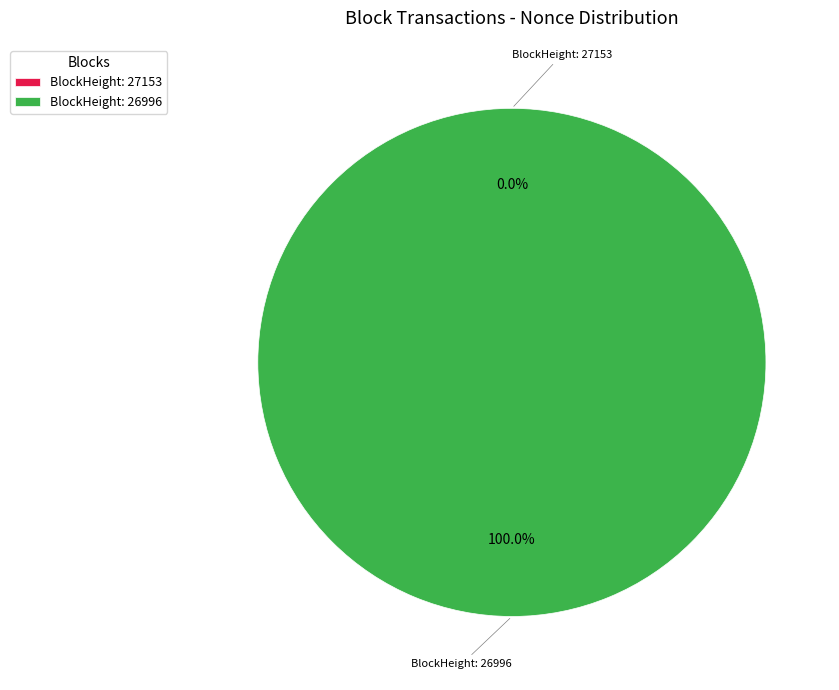

Rank the categories by value from lowest to highest.

27153, 26996